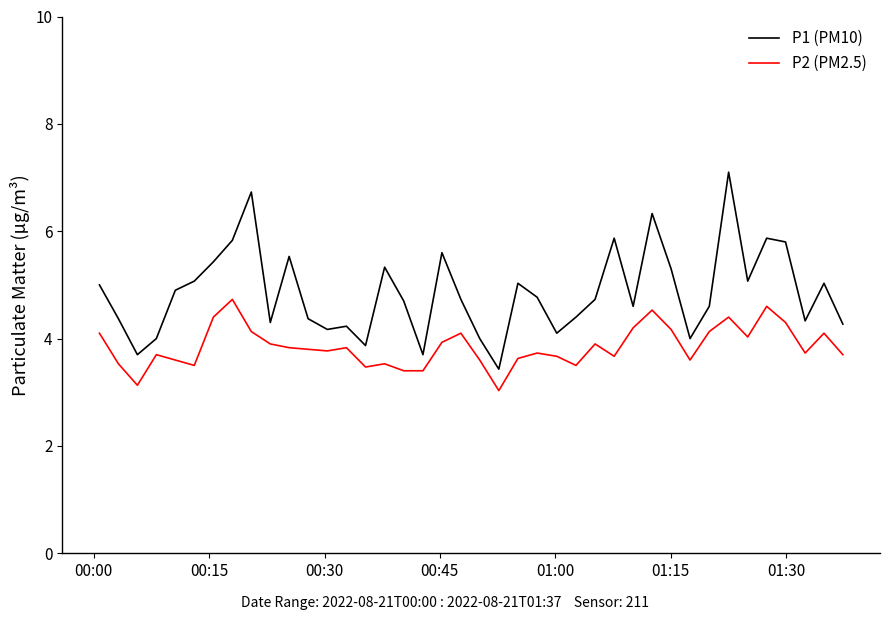

What is the average value of the P1 (PM10) series?

4.9